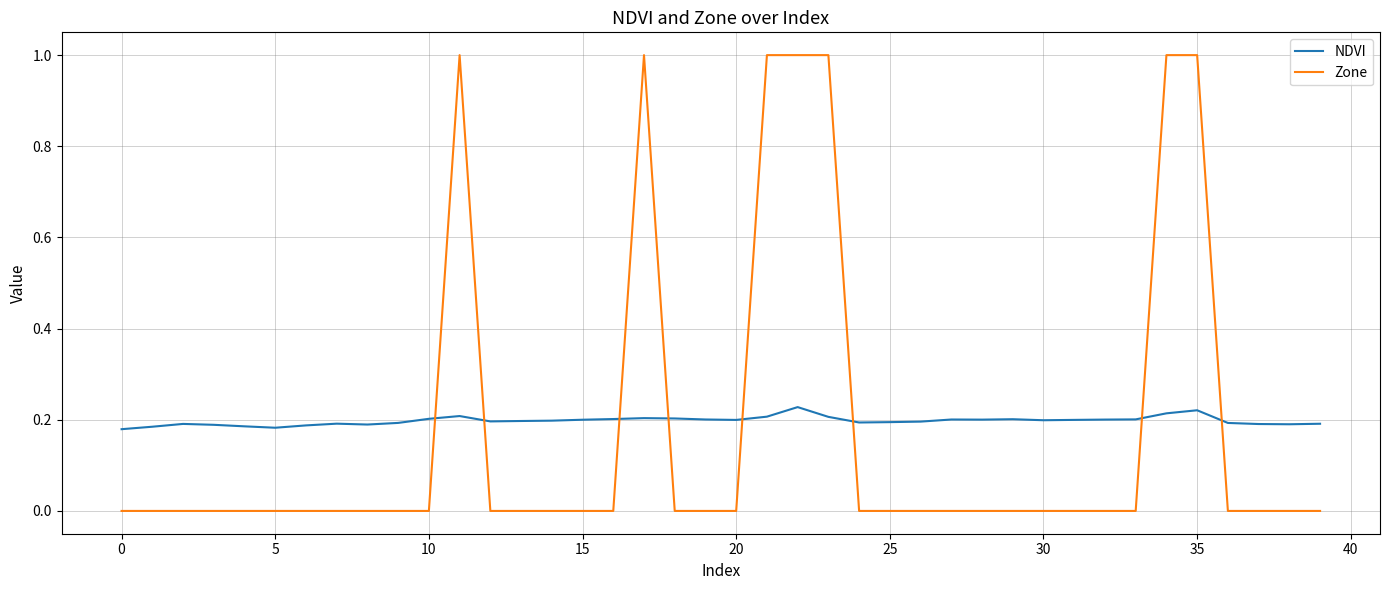

List the series in order of their peak value, lowest first.

NDVI, Zone